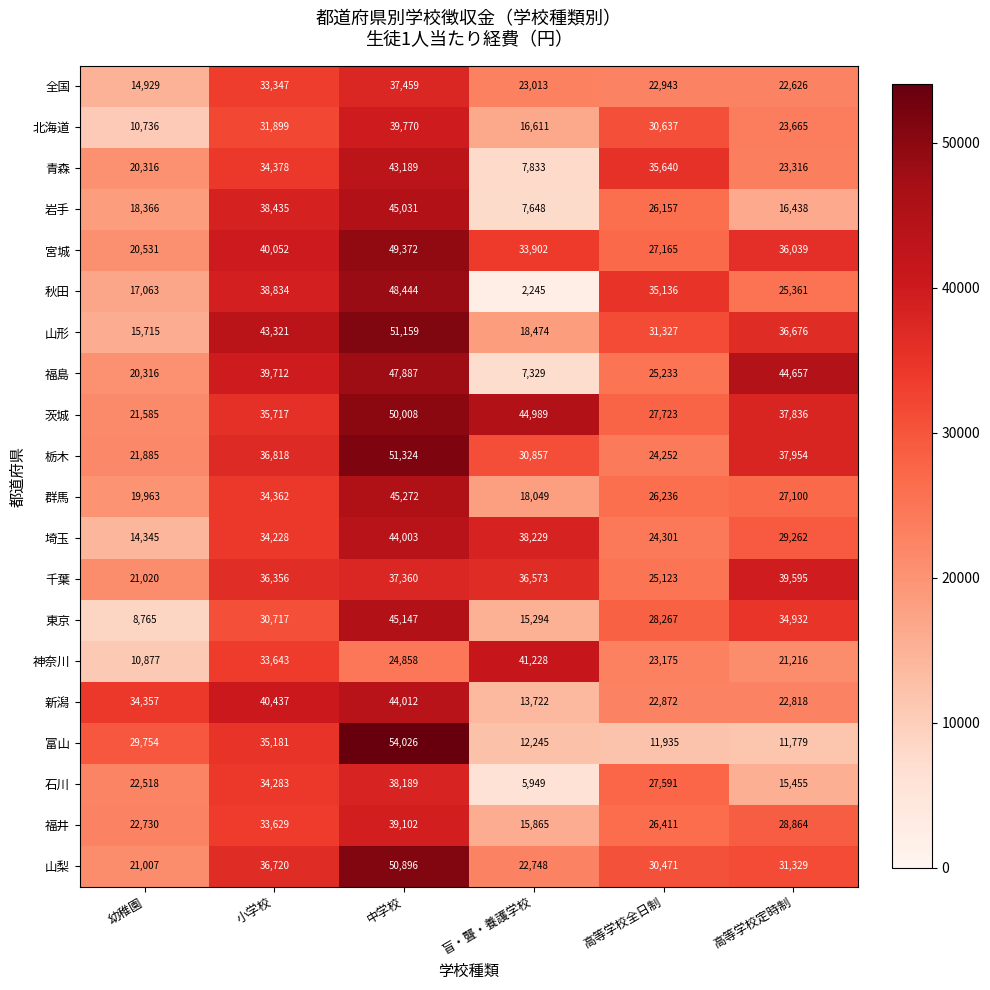

What is the minimum value shown in the chart?

2245